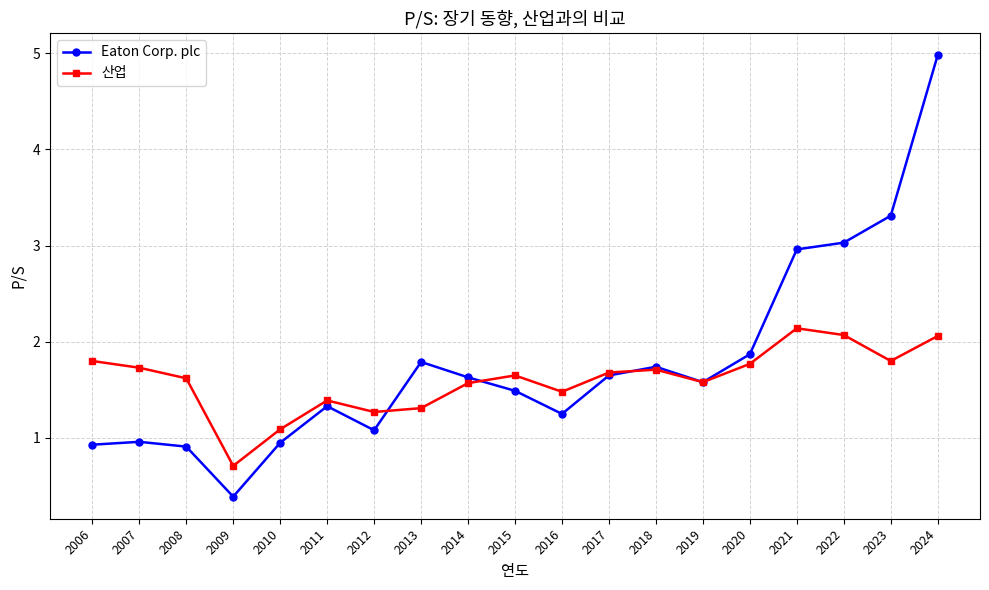

Where is the first local minimum for 산업?

2009